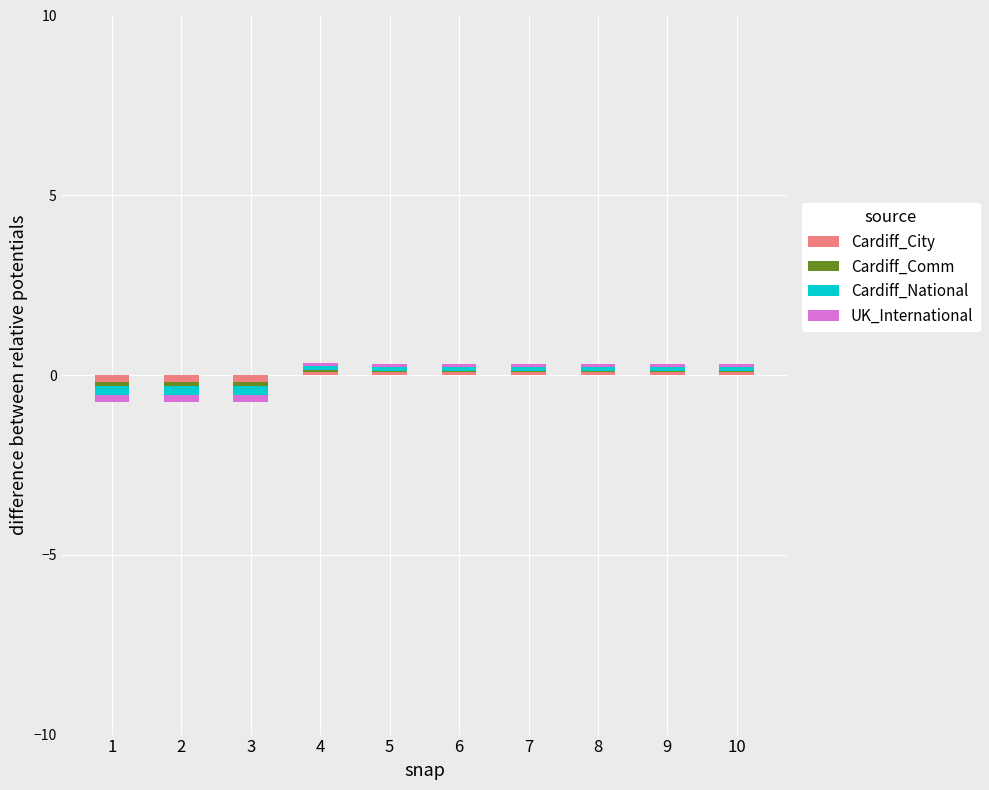

How many values in Cardiff_Comm are above zero?

7